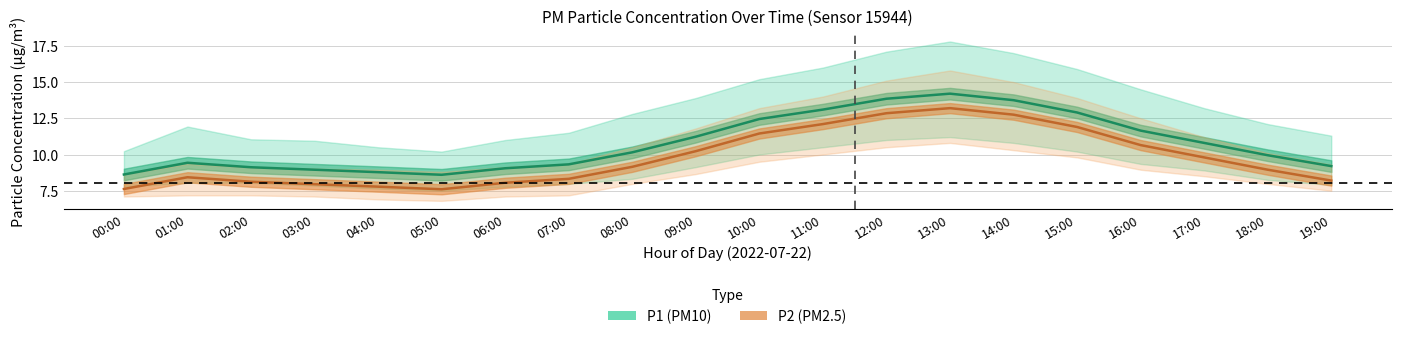

What is the sum of the P1_lower values at 06:00 and 09:00?

16.9